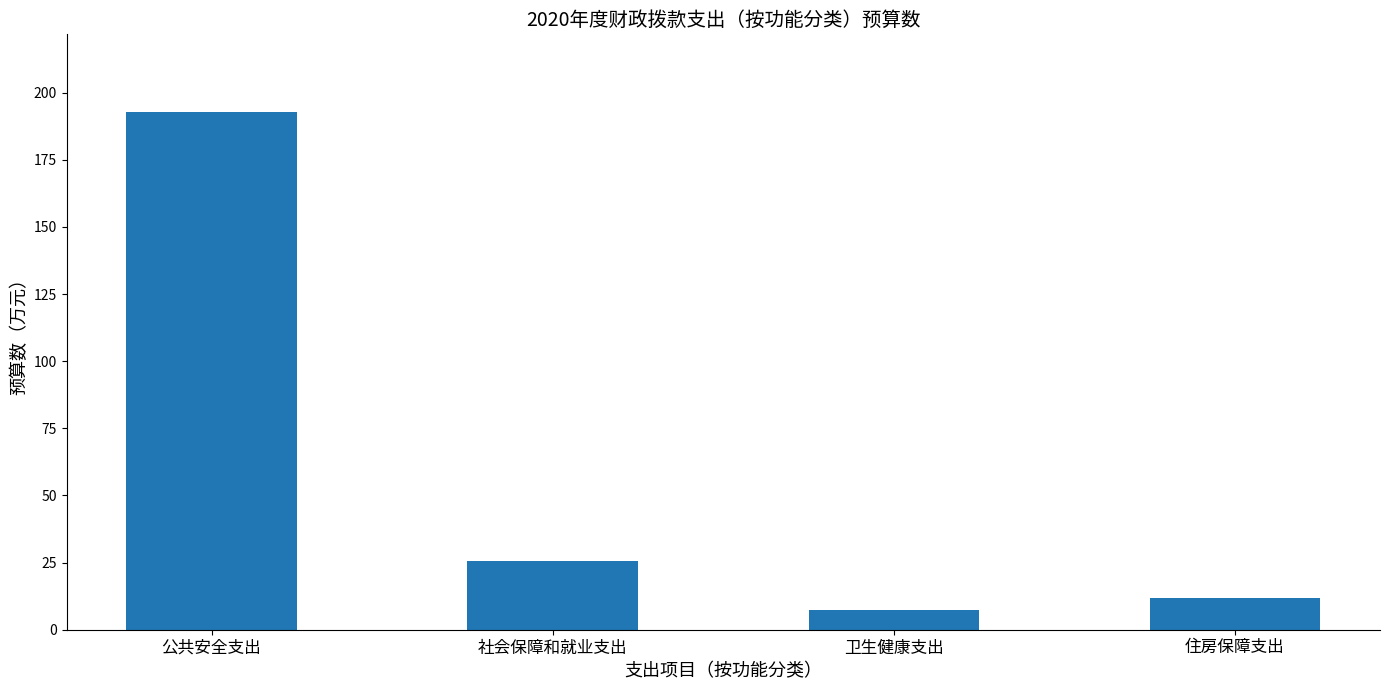

What is the value of the 4th bar from the left?

11.8